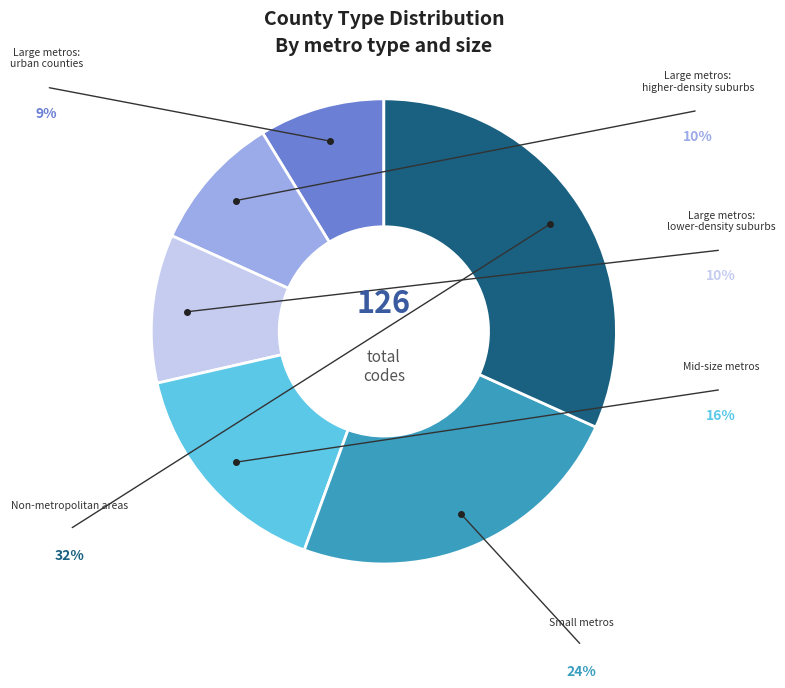

What is the largest slice in the pie chart?

Non-metropolitan areas